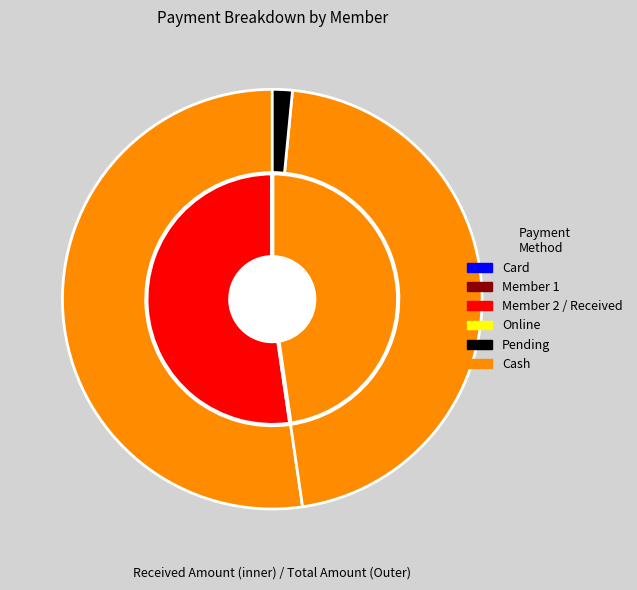

How many slices are in this pie chart?

2